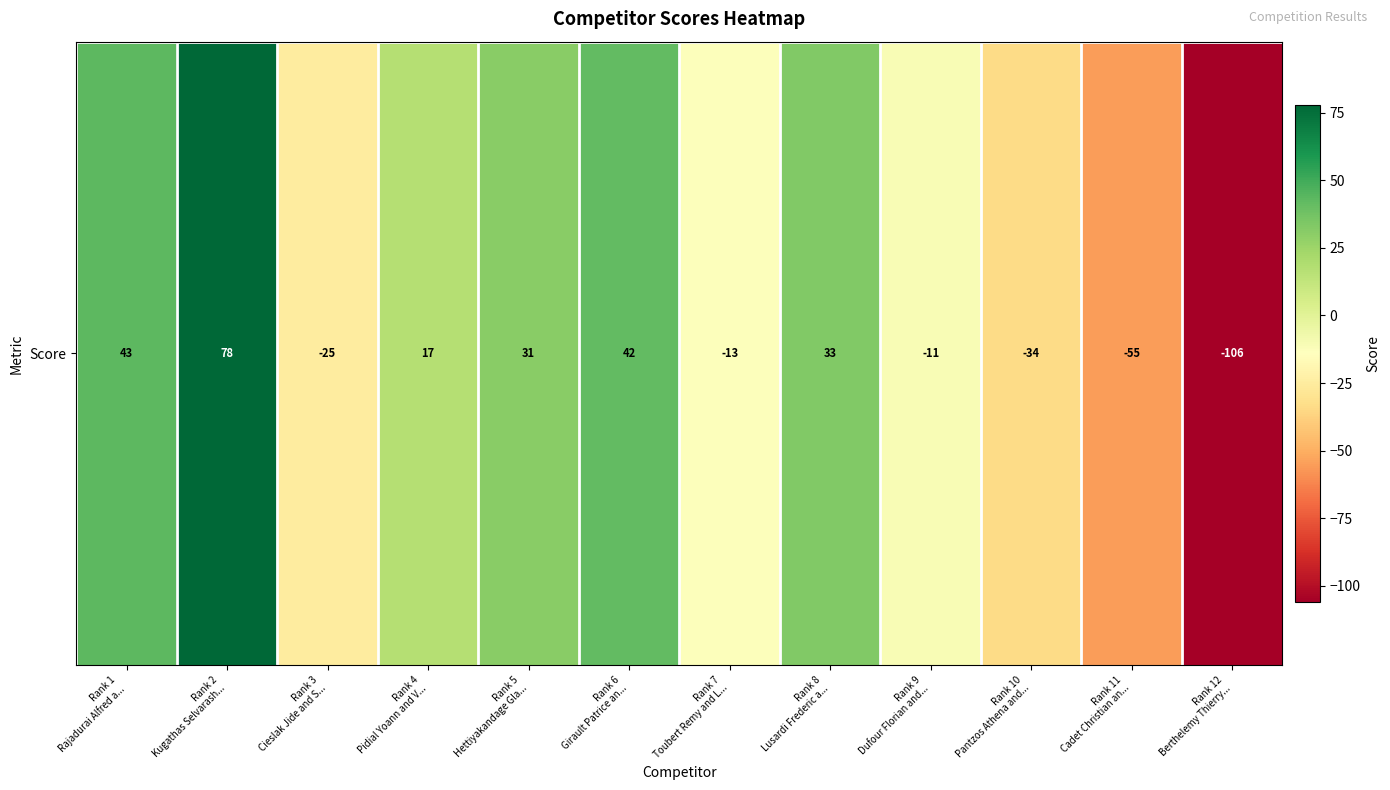

Rank the categories by value from lowest to highest.

Rank 12
Berthelemy Thierry..., Rank 11
Cadet Christian an..., Rank 10
Pantzos Athena and..., Rank 3
Cieslak Jide and S..., Rank 7
Toubert Remy and L..., Rank 9
Dufour Florian and..., Rank 4
Pidial Yoann and V..., Rank 5
Hettiyakandage Gla..., Rank 8
Lusardi Frederic a..., Rank 6
Girault Patrice an..., Rank 1
Rajadurai Alfred a..., Rank 2
Kugathas Selvarash...